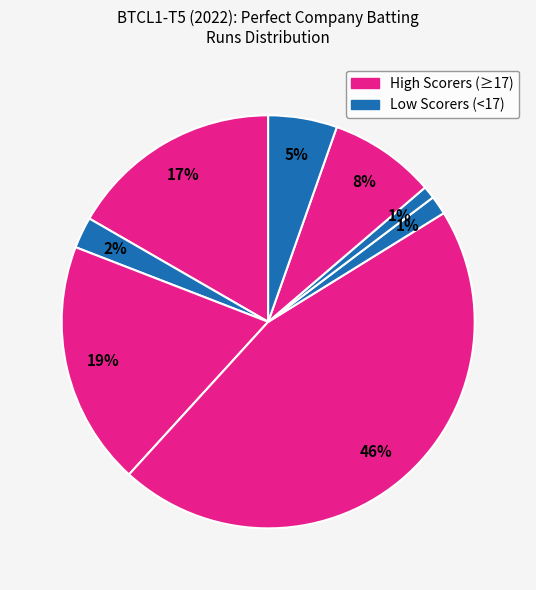

How many slices are in this pie chart?

8